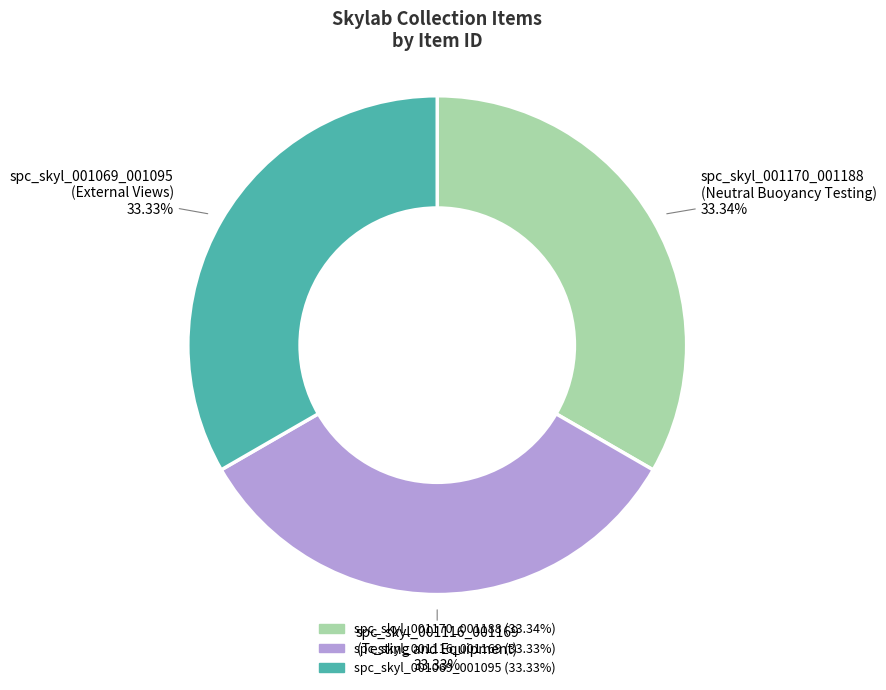

Is the sum of spc_skyl_001116_001169 and spc_skyl_001069_001095 greater than half?

Yes